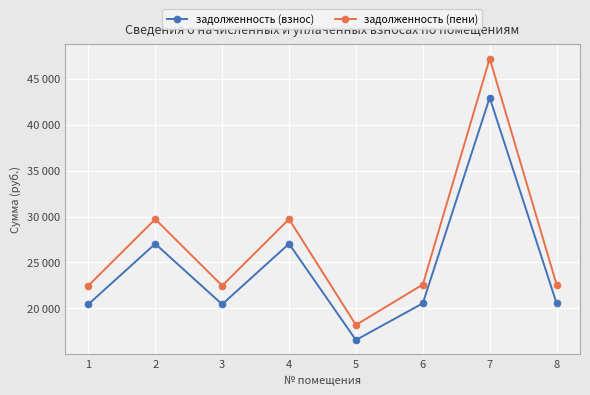

Which category has the lowest value in the задолженность (взнос) series?

5